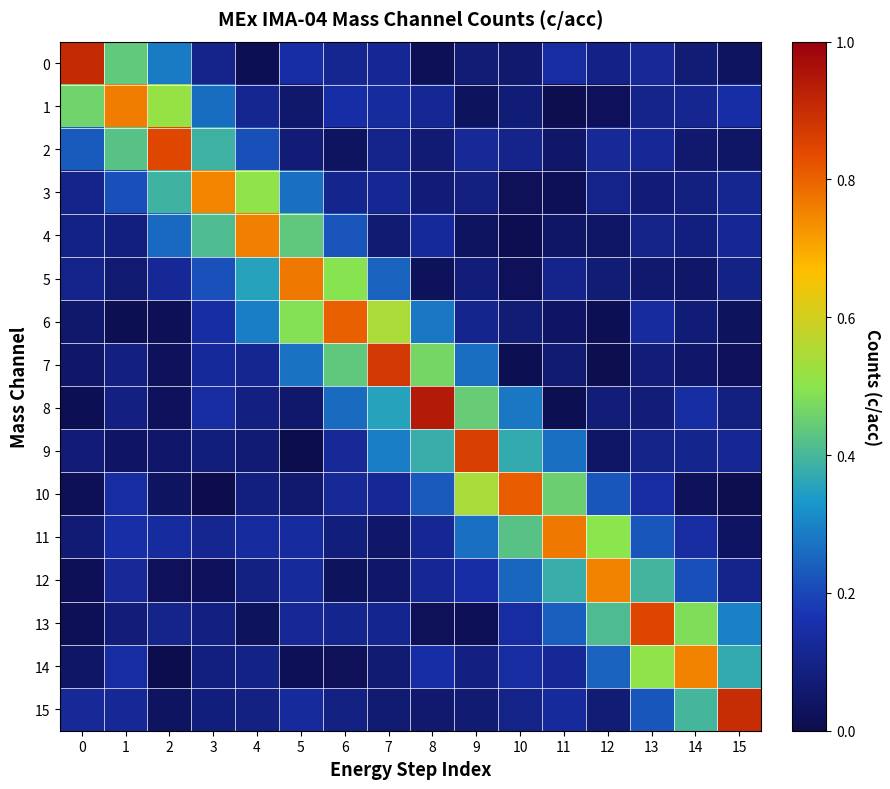

Which series has the widest spread of values?

8